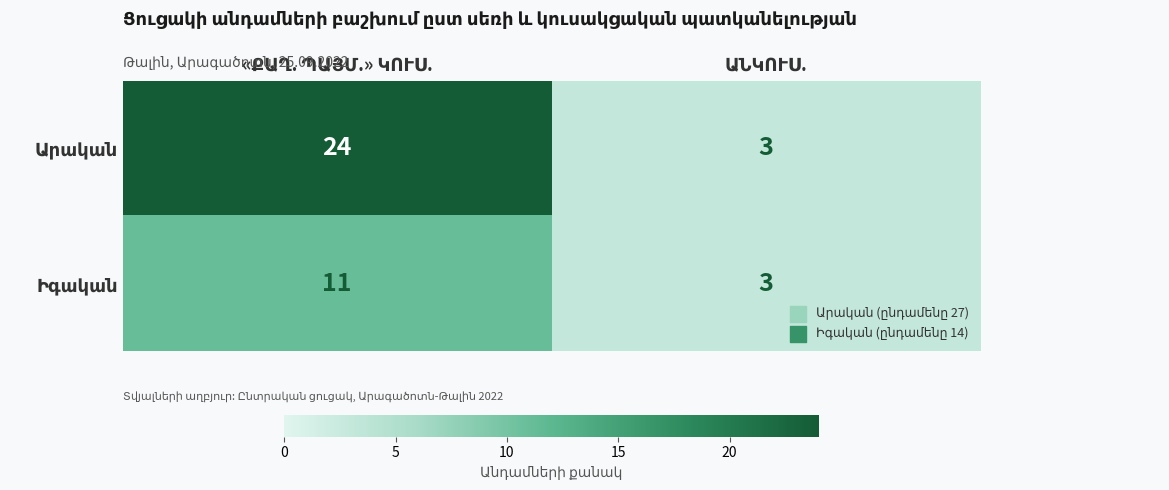

At how many categories does at least one series exceed 20?

1